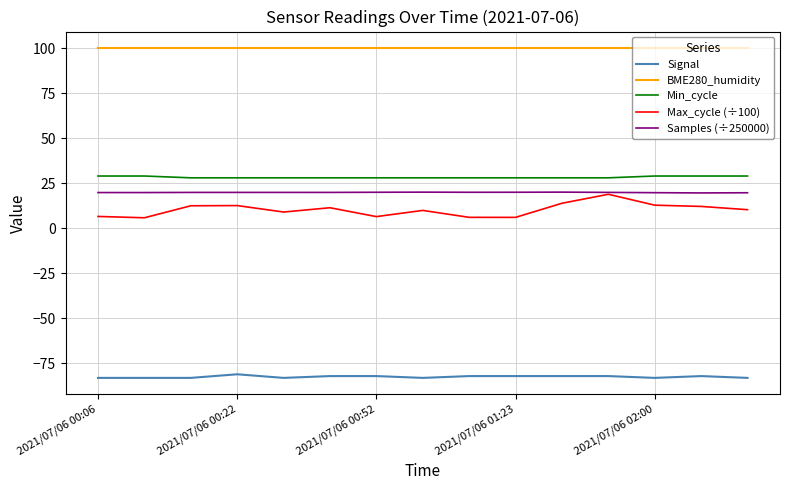

Which series has the widest spread of values?

Max_cycle (÷100)